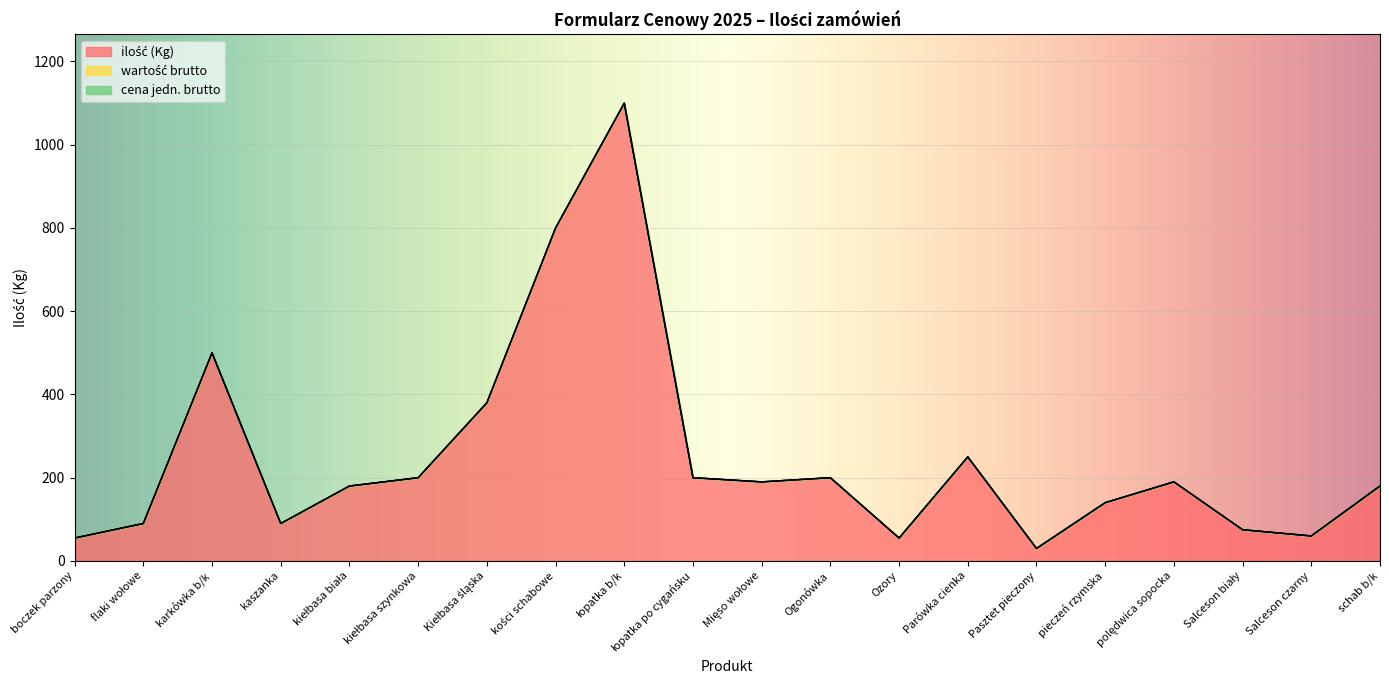

True or false: cena jedn. brutto has a value of 0 at boczek parzony.

True